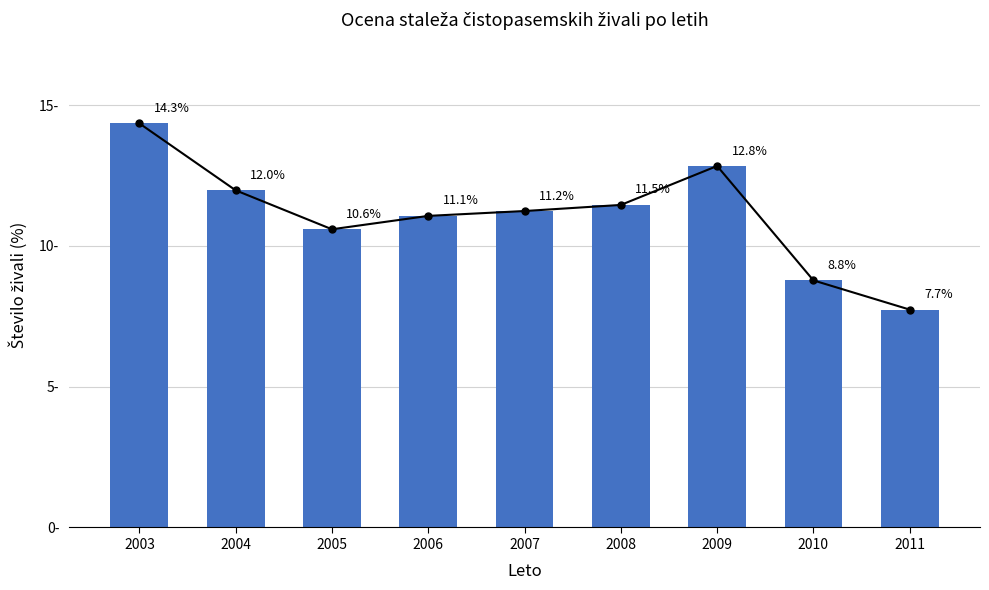

Reading right to left, list all the values displayed in this chart.

7.7	8.8	12.8	11.5	11.2	11.1	10.6	12.0	14.3